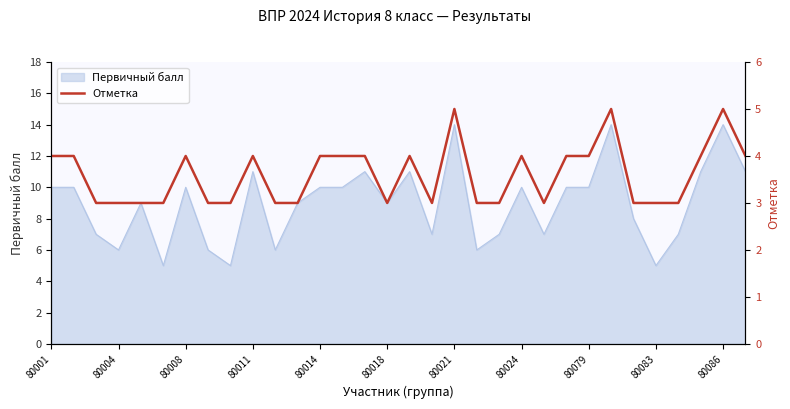

The Первичный балл series shows 6 at 80008. True or false?

False